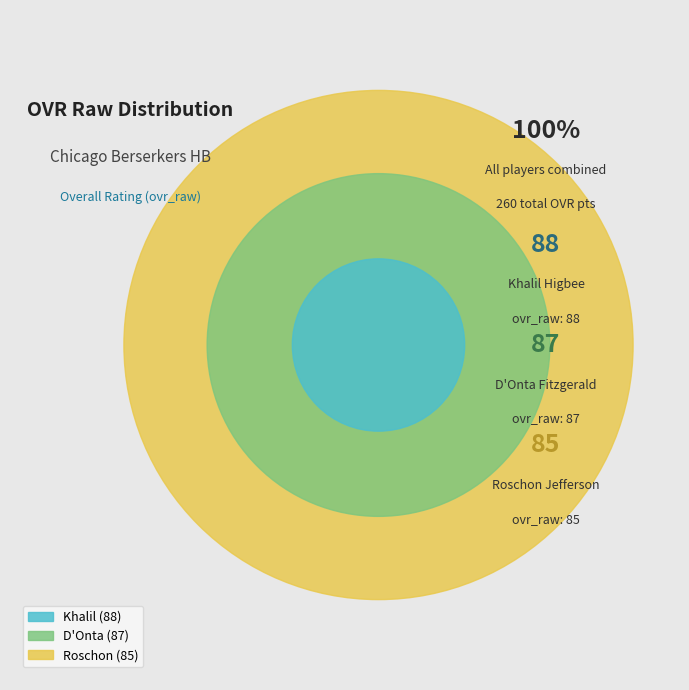

How many segments does this pie chart have?

3